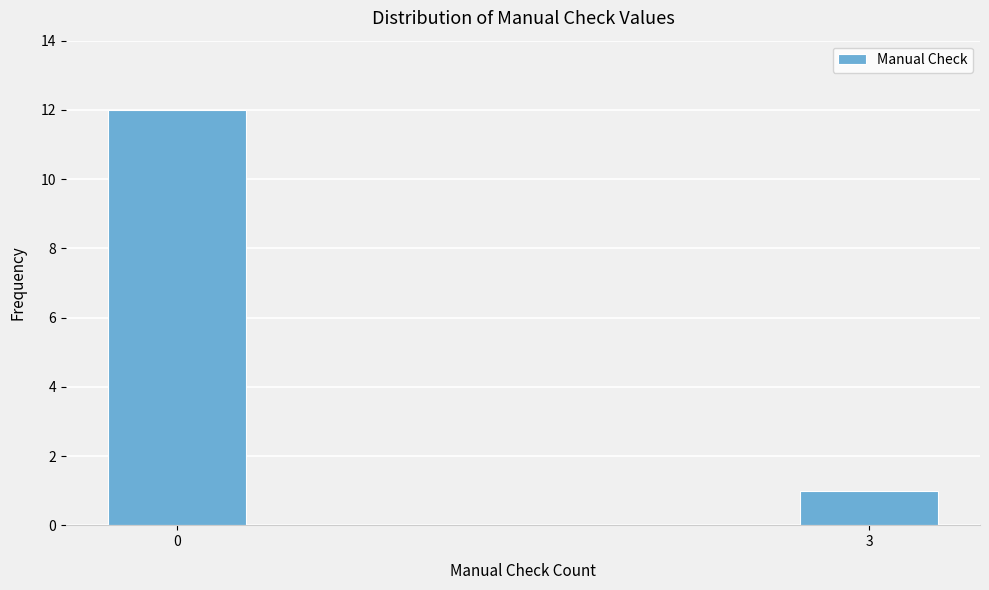

Reading left to right, transcribe all the data shown in this chart.

0=12	3=1